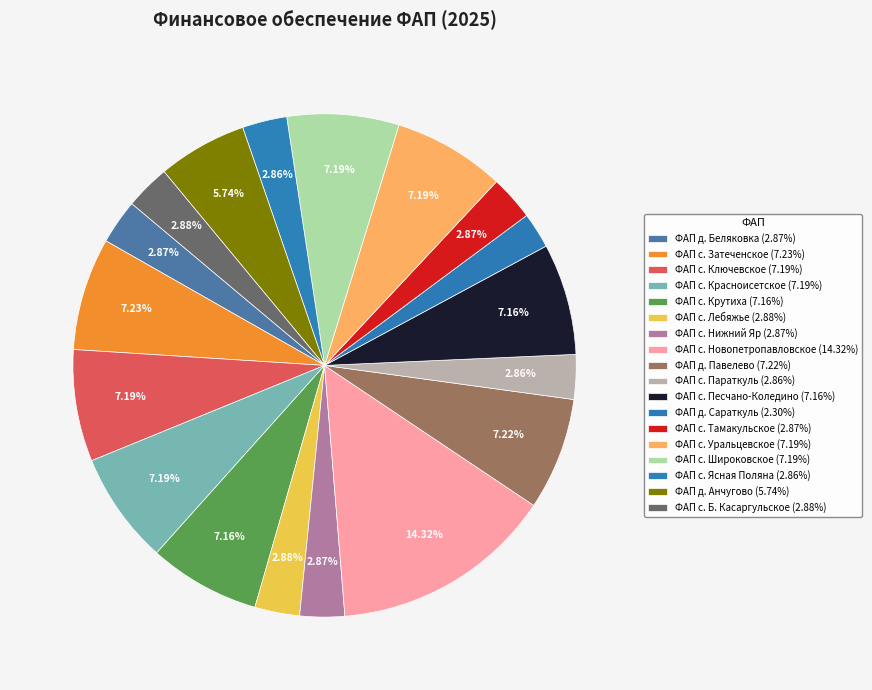

Is it true that ФАП с. Ключевское is 7% of the pie?

True